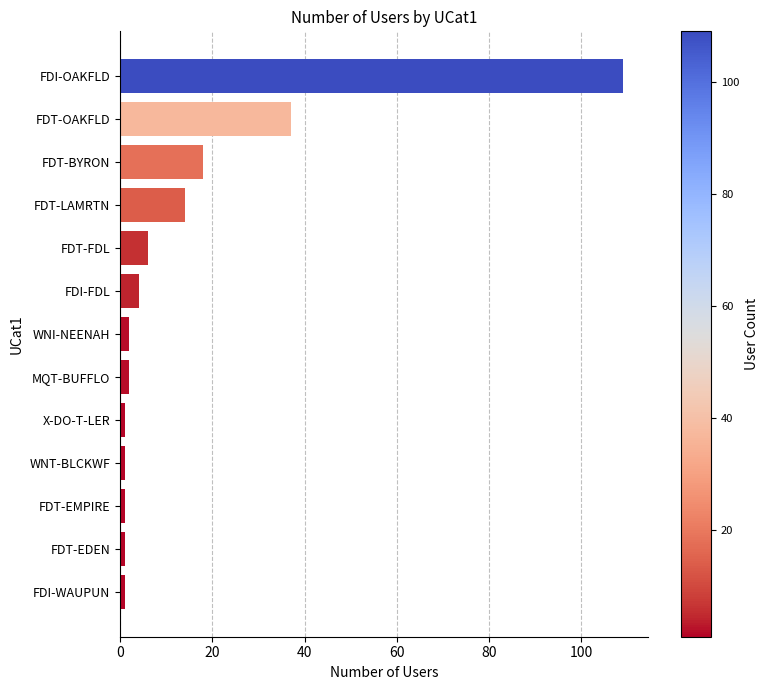

At which label is the value closest to 55?

FDT-OAKFLD